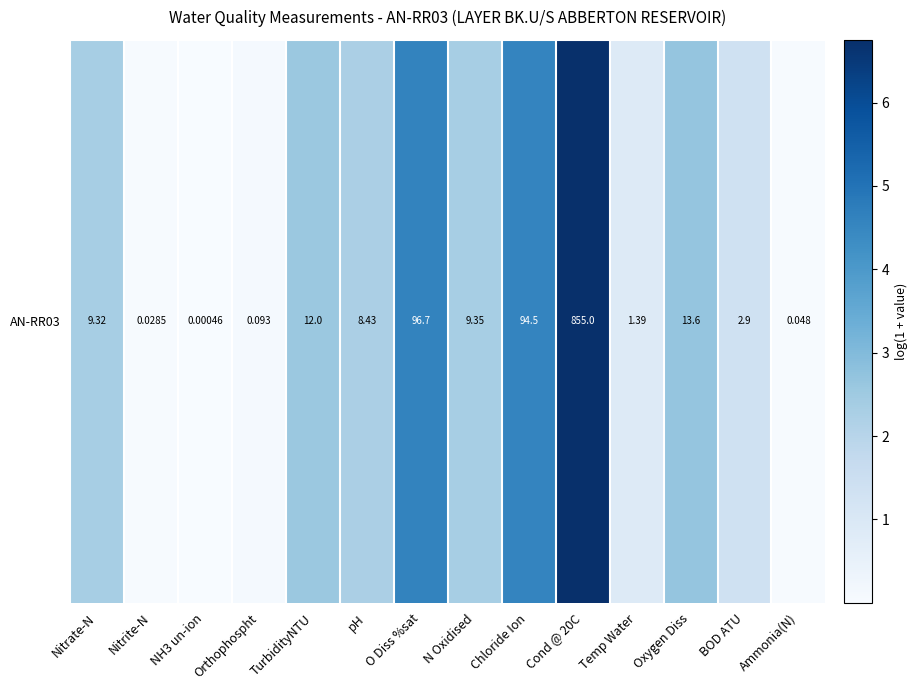

What is the sum of the values at TurbidityNTU and pH?

4.8